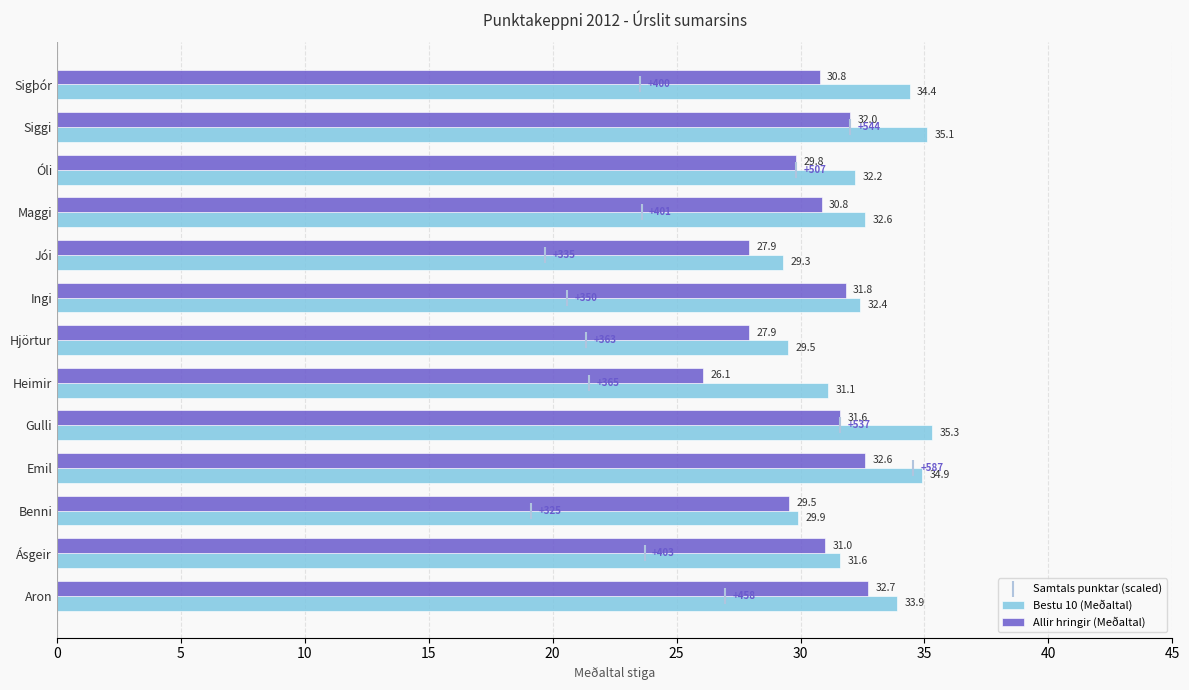

Which series reaches the minimum Y coordinate?

Samtals punktar (scaled)